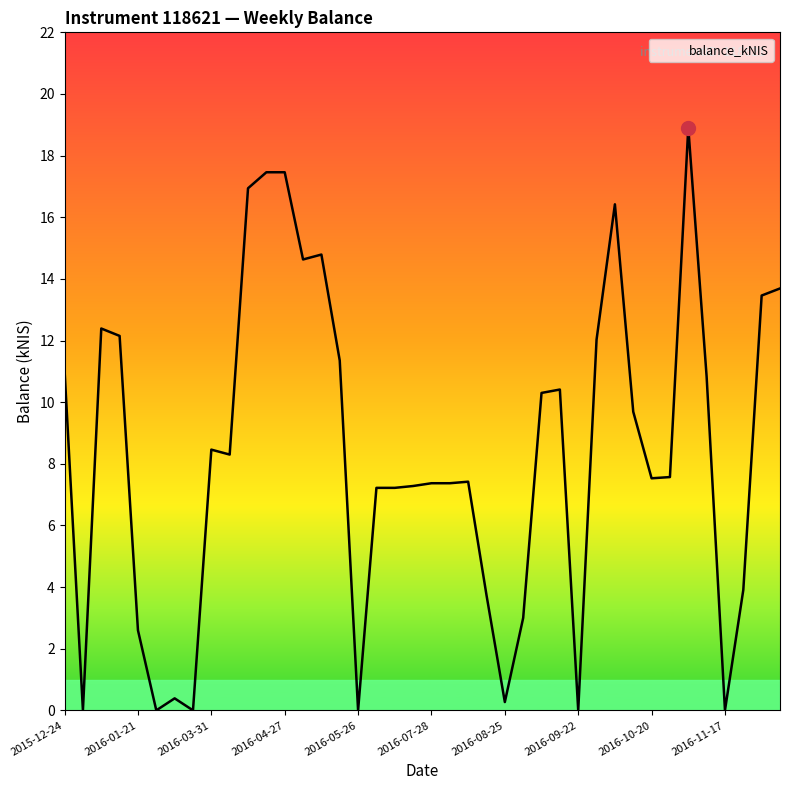

What is the maximum value shown in the chart?

18.9